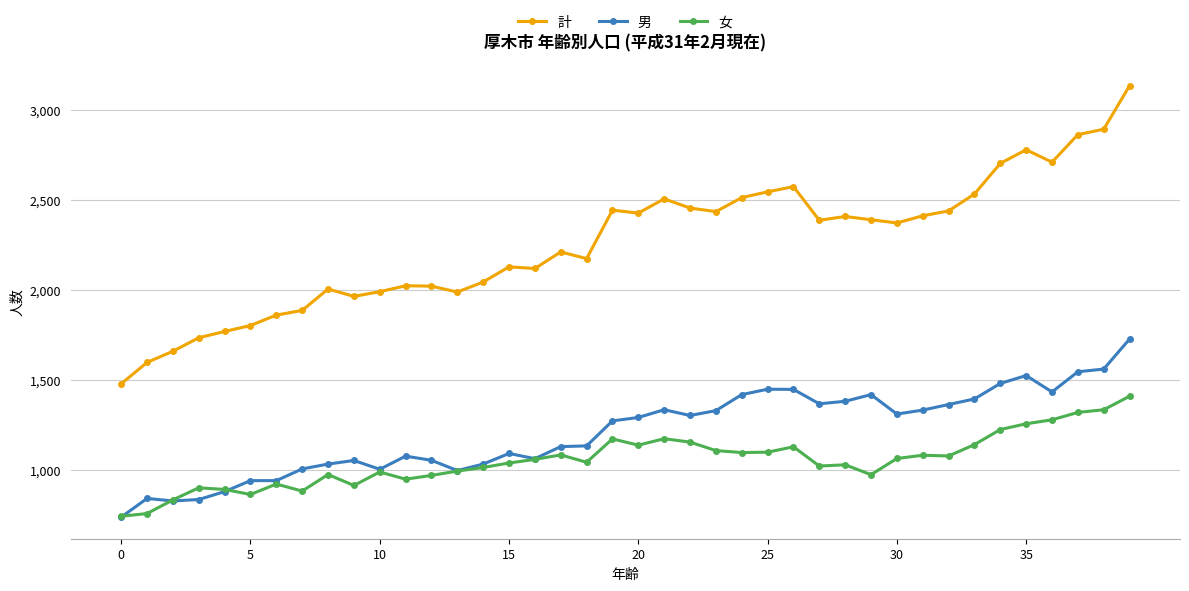

What is the value of the 男 point at the 5th from the left?

878